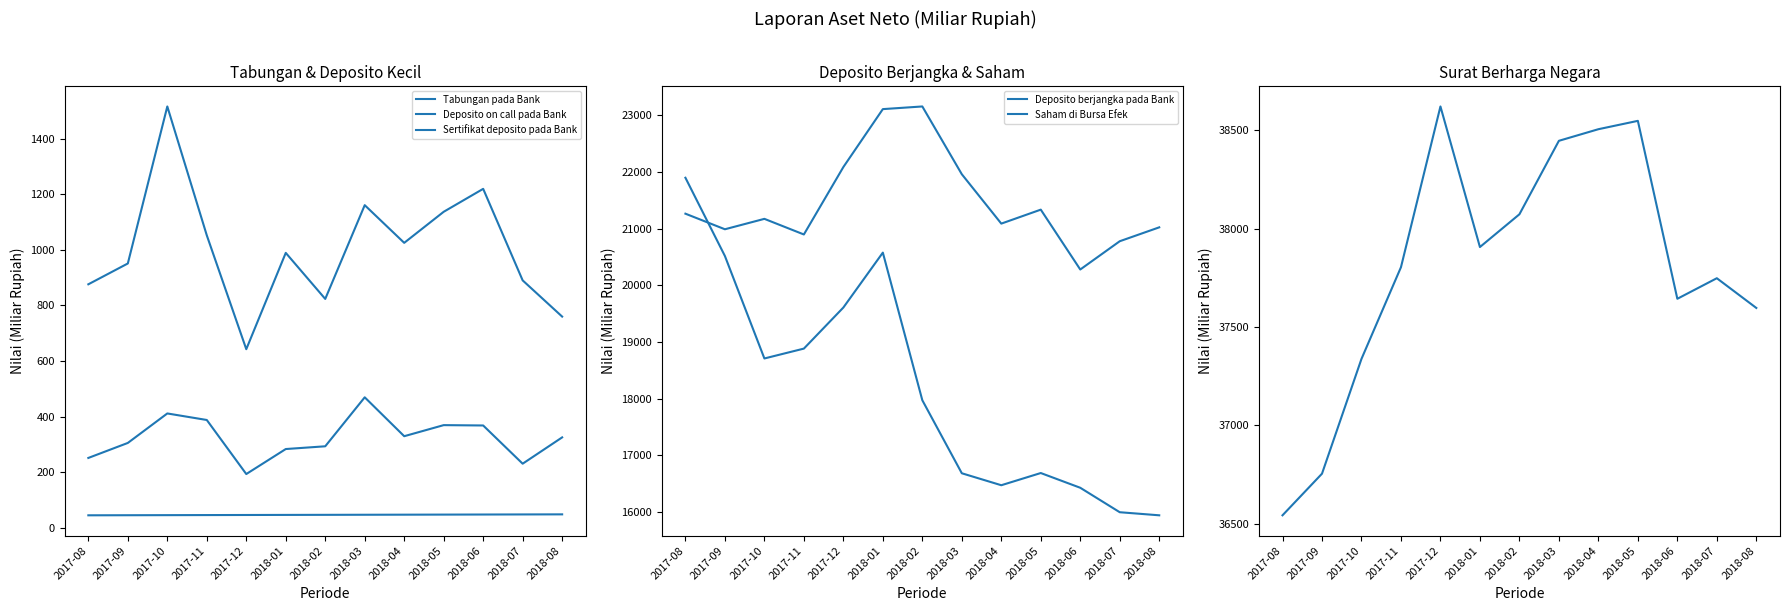

What position from the left is 2017-12?

5